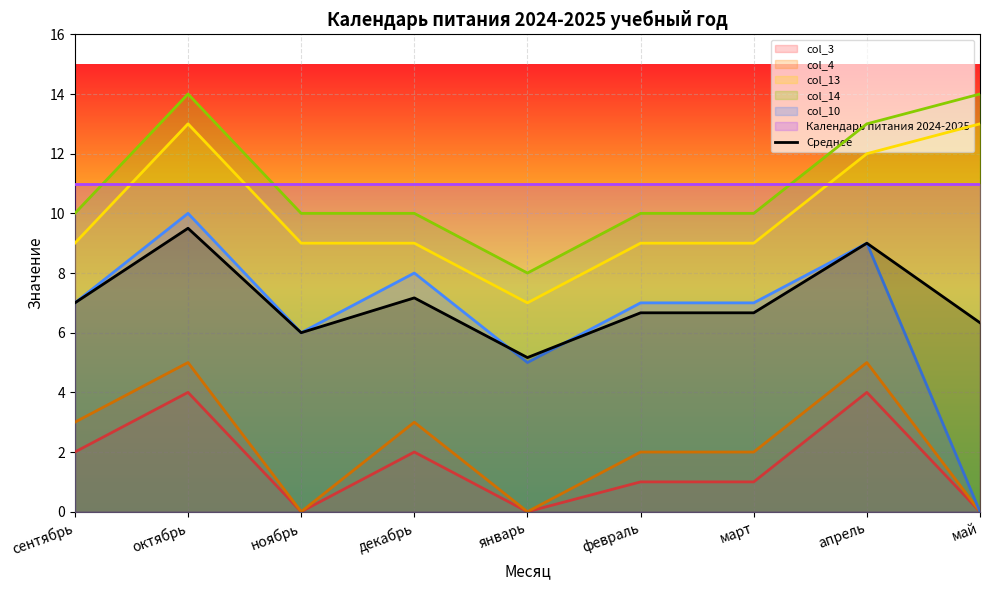

Reading left to right, extract all data points from this chart.

сентябрь=7.0	октябрь=9.5	ноябрь=6.0	декабрь=7.2	январь=5.2	февраль=6.7	март=6.7	апрель=9.0	май=6.3